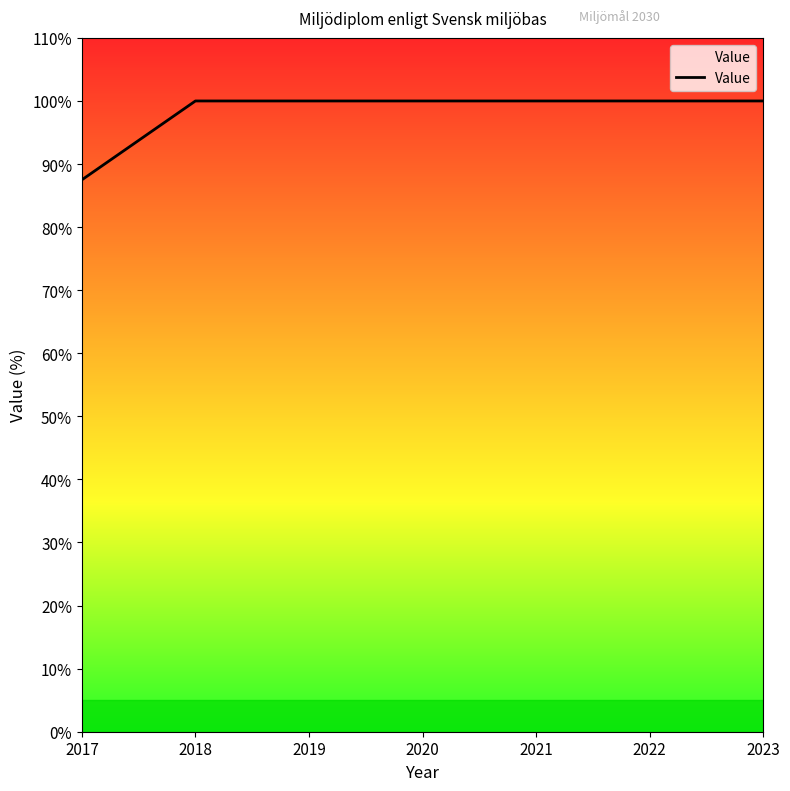

The value at 2017 is 87.5. True or false?

True